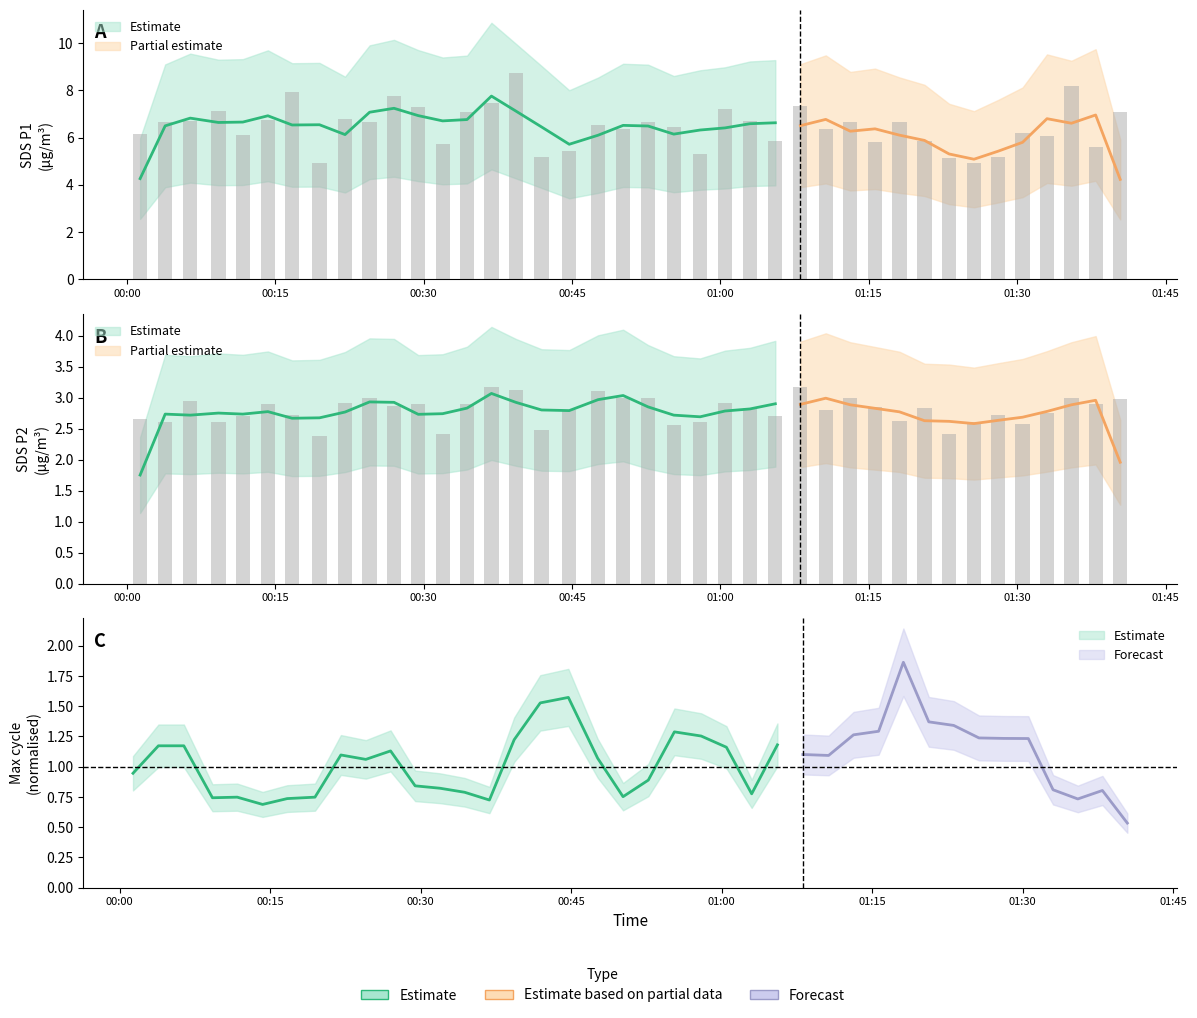

At which category is the sum across all series the highest?

2022/01/02 00:39:19